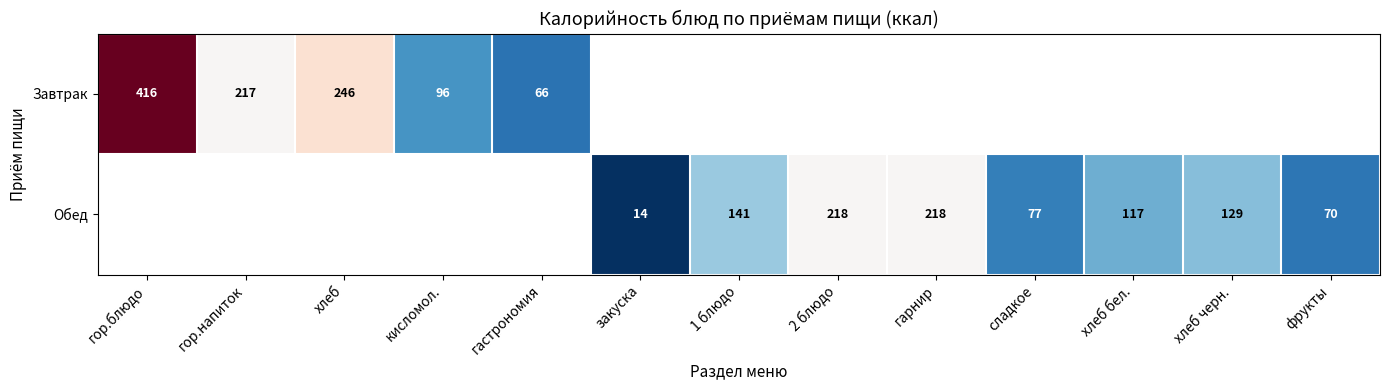

What is the smallest value displayed?

14.0